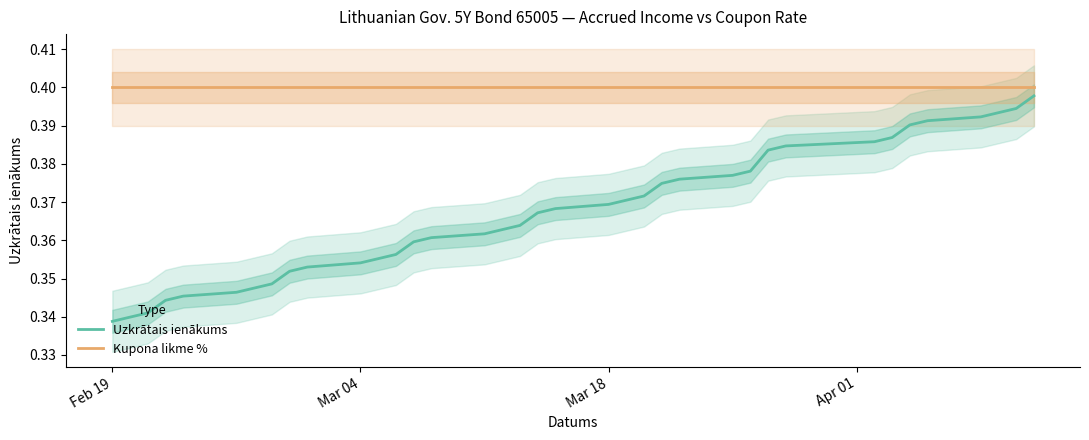

Is it true that Uzkrātais ienākums equals 0.1 at Mar 18?

False